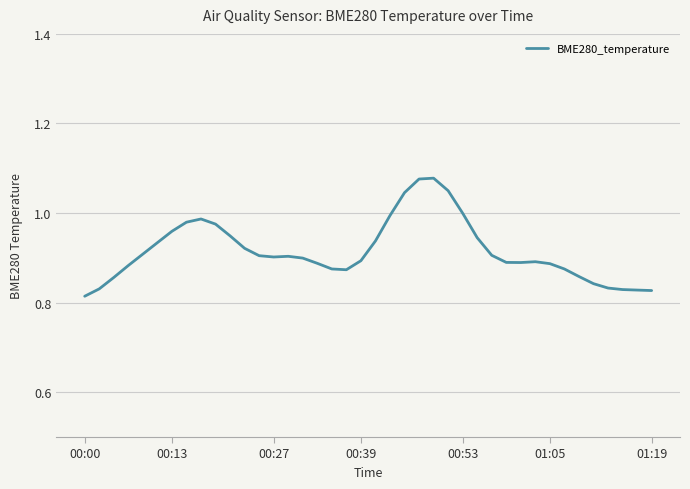

What is the difference between the maximum and minimum values?

0.3